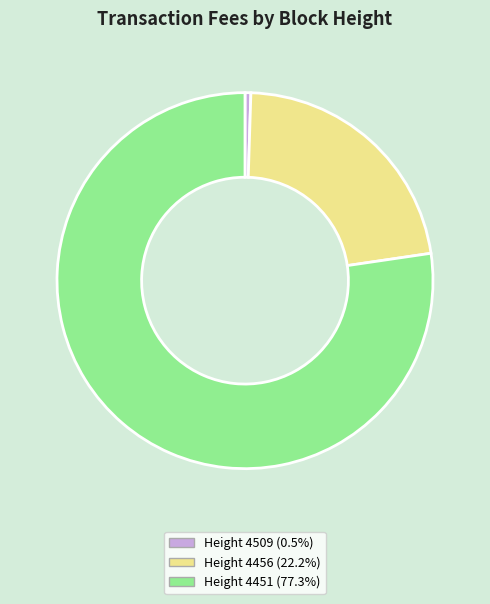

Is there a majority slice in this chart?

Yes